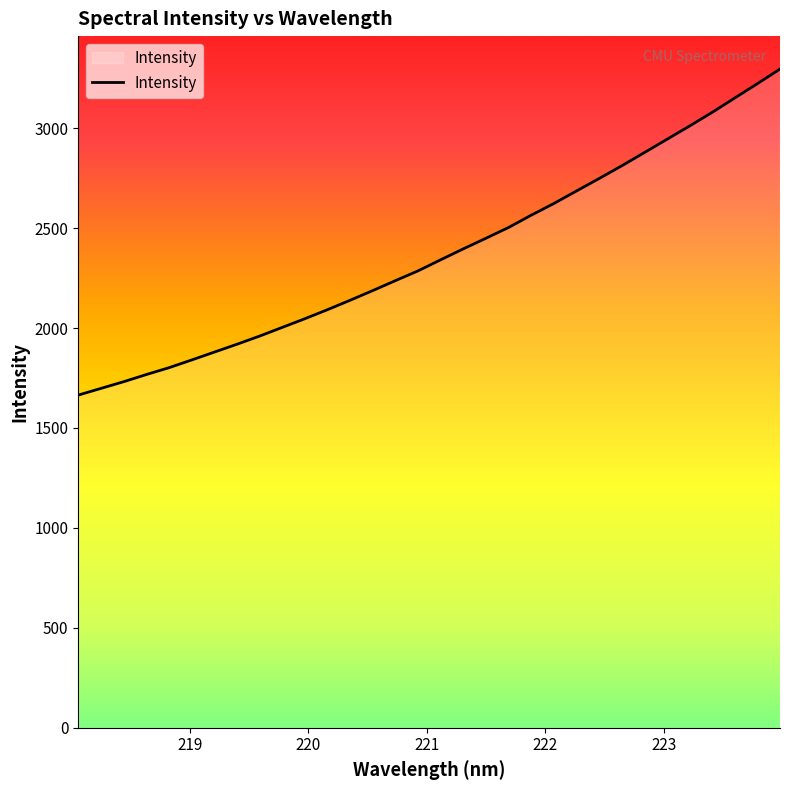

What is the difference between the maximum and minimum values?

1631.3